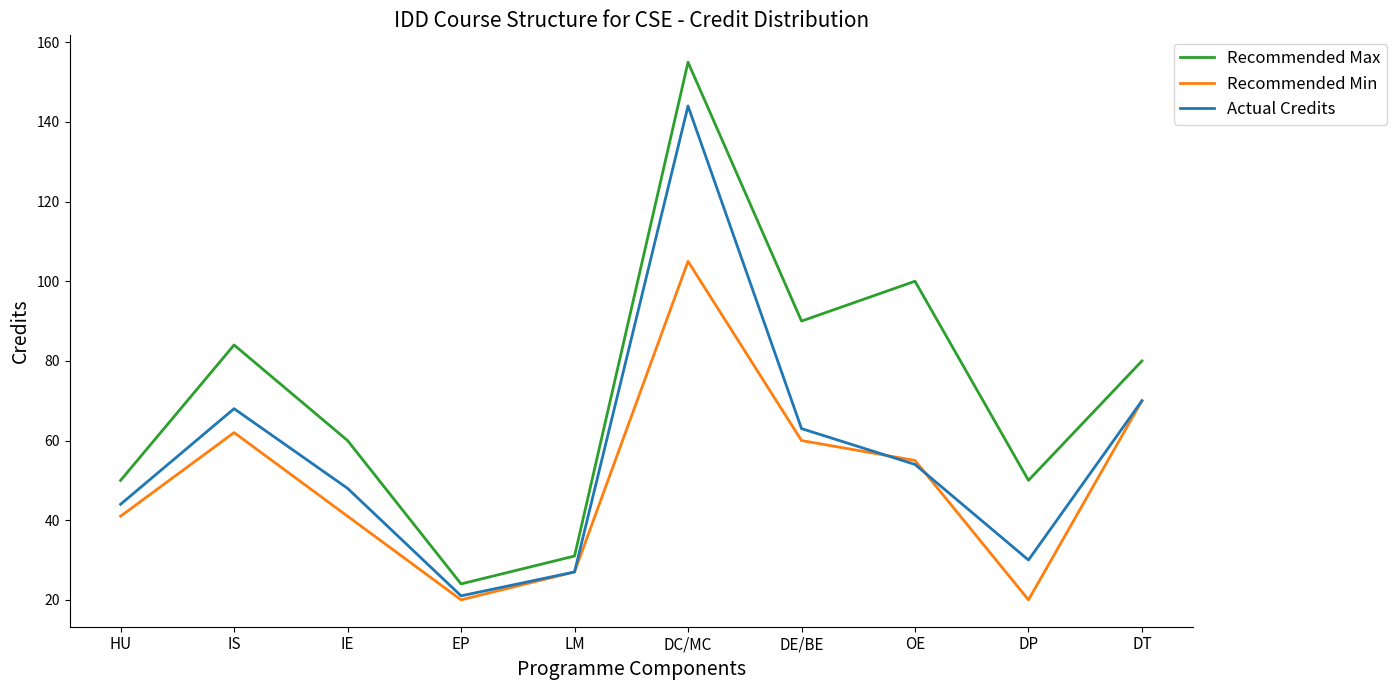

True or false: Recommended Max and Actual Credits intersect in this chart.

False